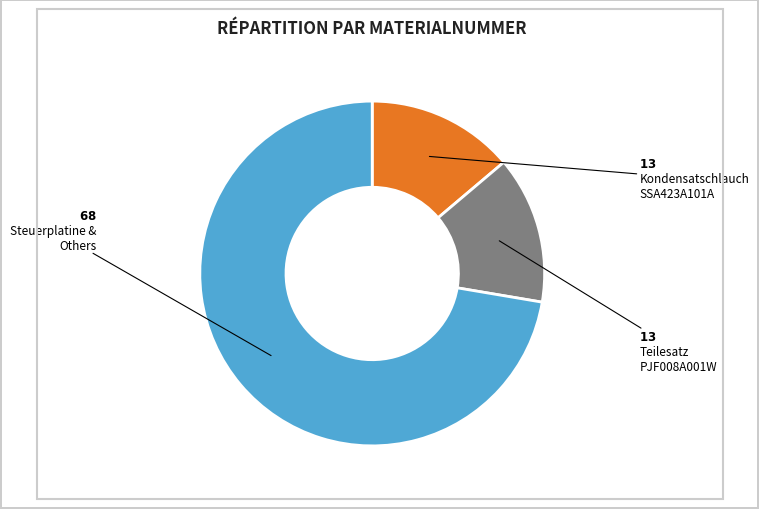

Is there a majority slice in this chart?

Yes